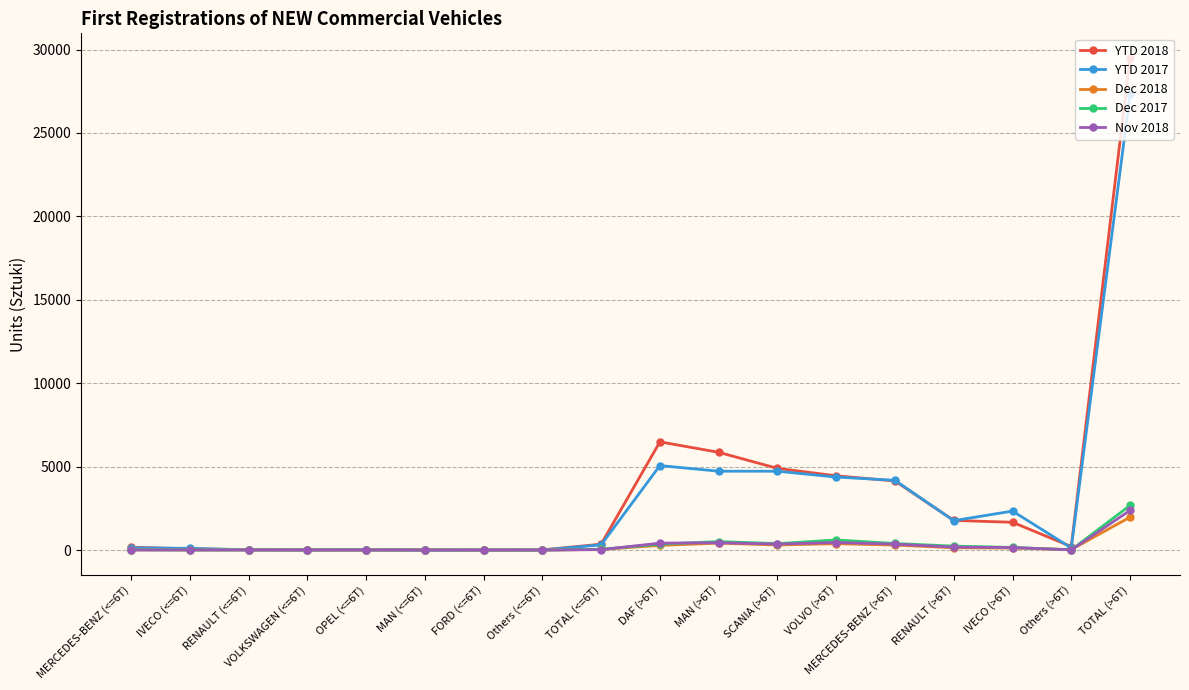

What is the maximum value for Nov 2018?

2376